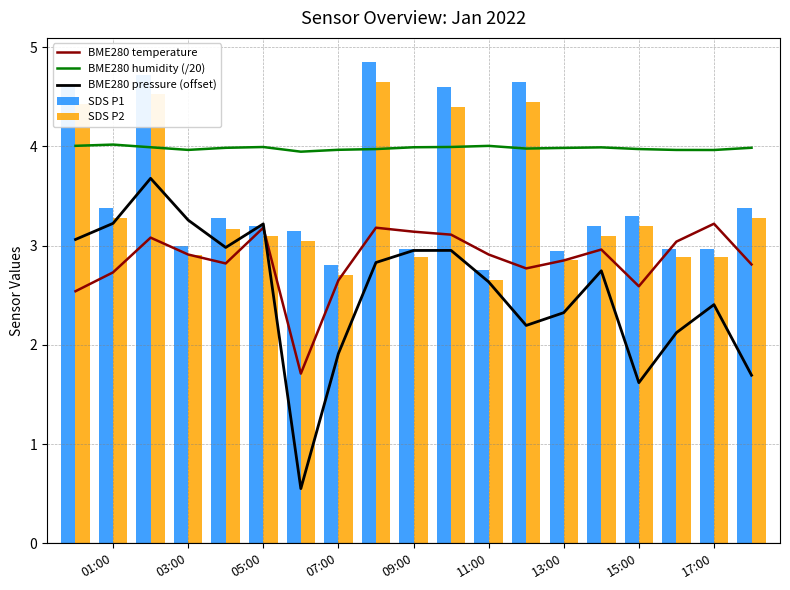

True or false: BME280 humidity (/20) and BME280 pressure (offset) intersect in this chart.

False